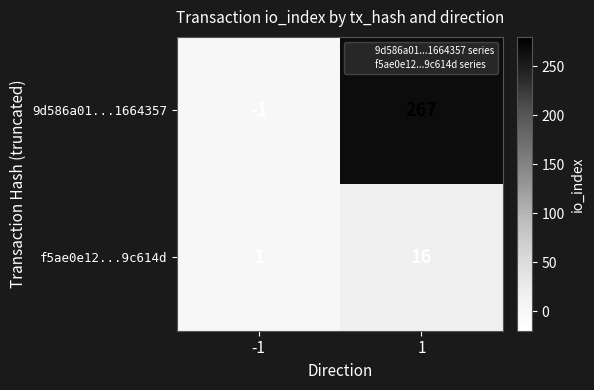

What is the sum of all f5ae0e12...9c614d values?

17